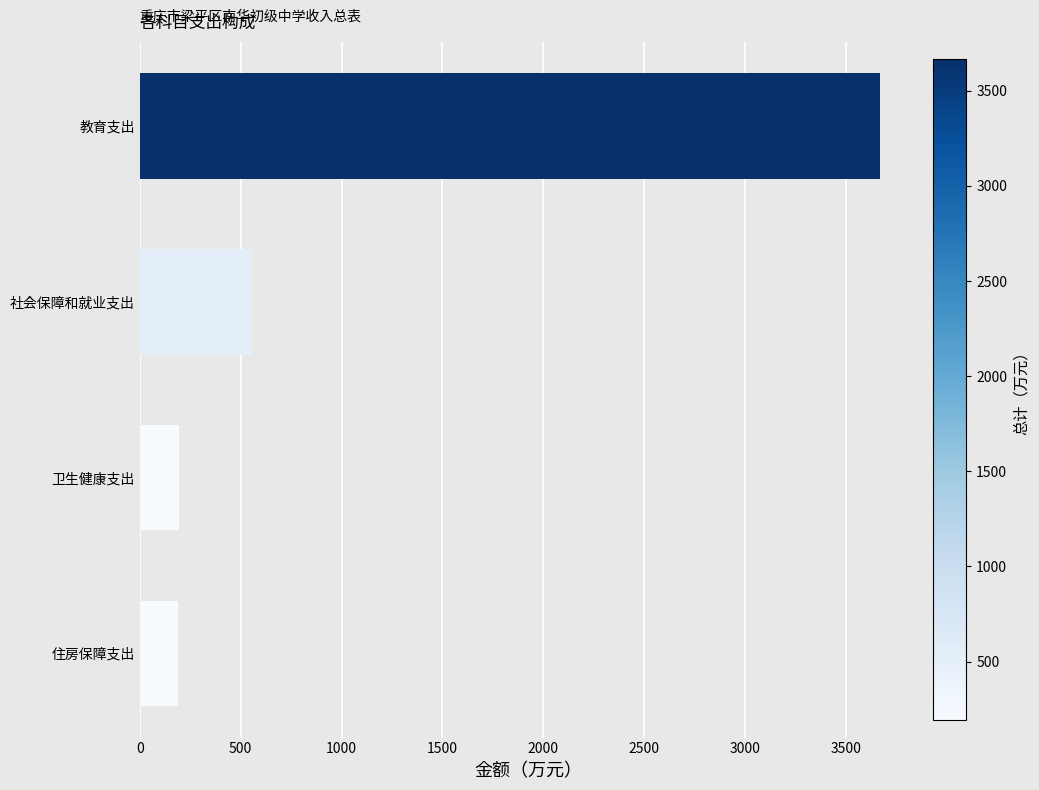

What is the sum of the values at 社会保障和就业支出 and 卫生健康支出?

753.6